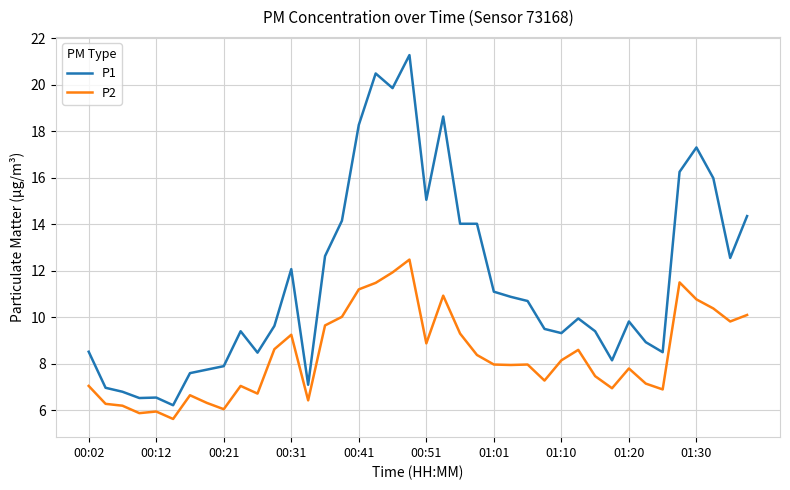

Does the chart display data point markers on the line(s)?

No